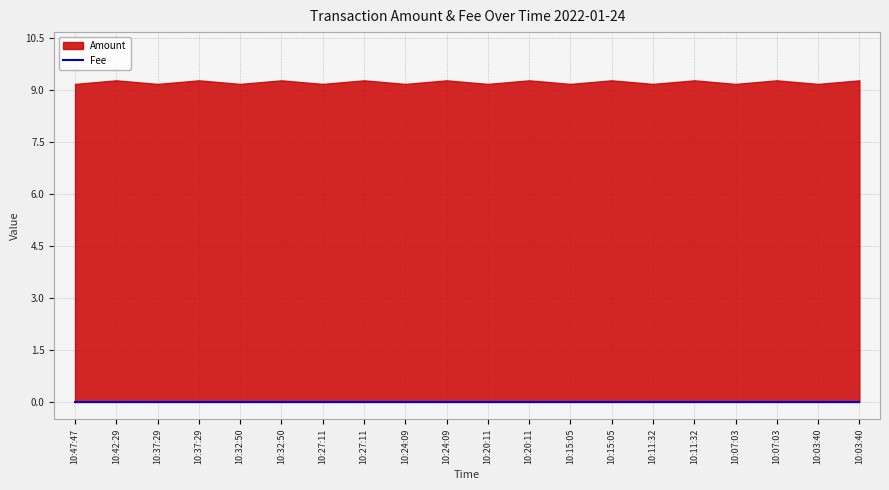

What is the difference between the Amount values at 10:37:29 and 10:07:03?

0.1